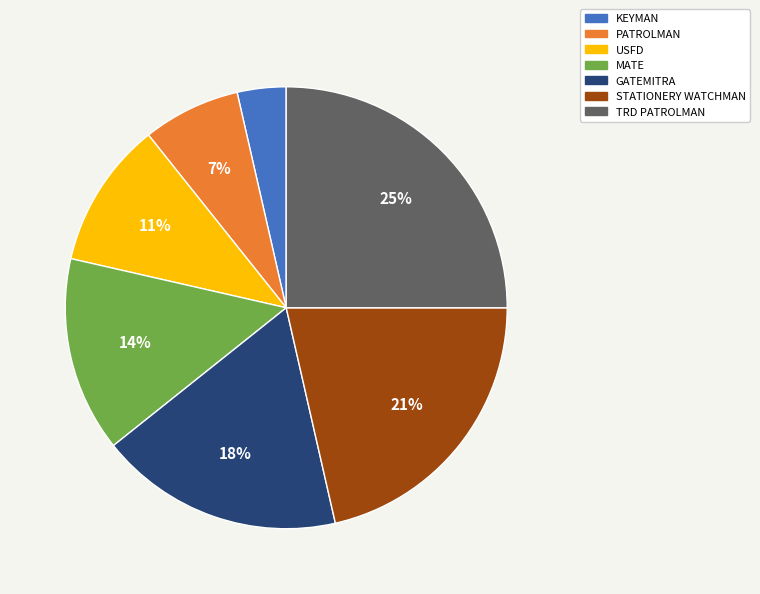

What is the largest slice in the pie chart?

TRD PATROLMAN